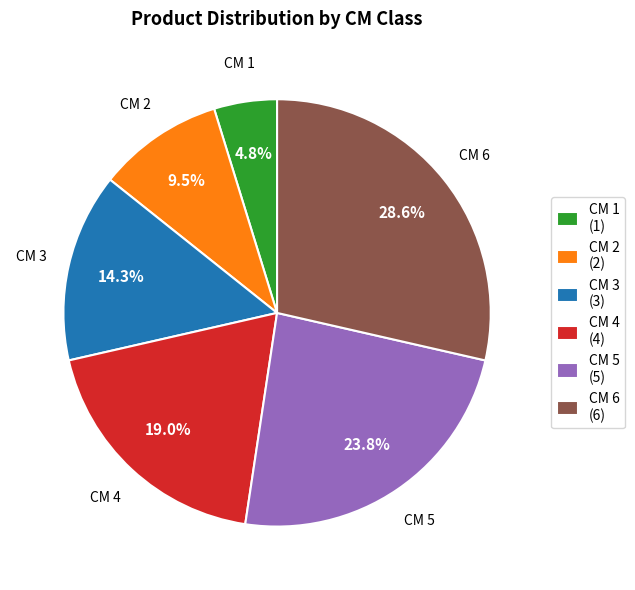

Count the number of slices in the pie.

6